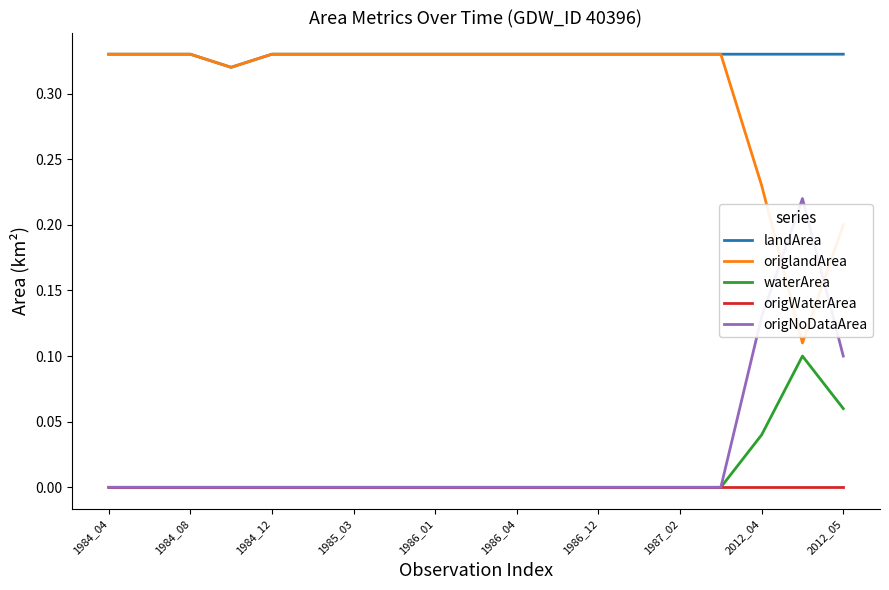

True or false: origWaterArea and landArea intersect in this chart.

False